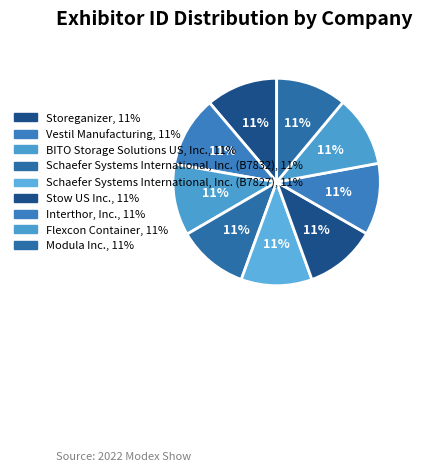

Which category has the smallest portion of the pie?

Modula Inc.